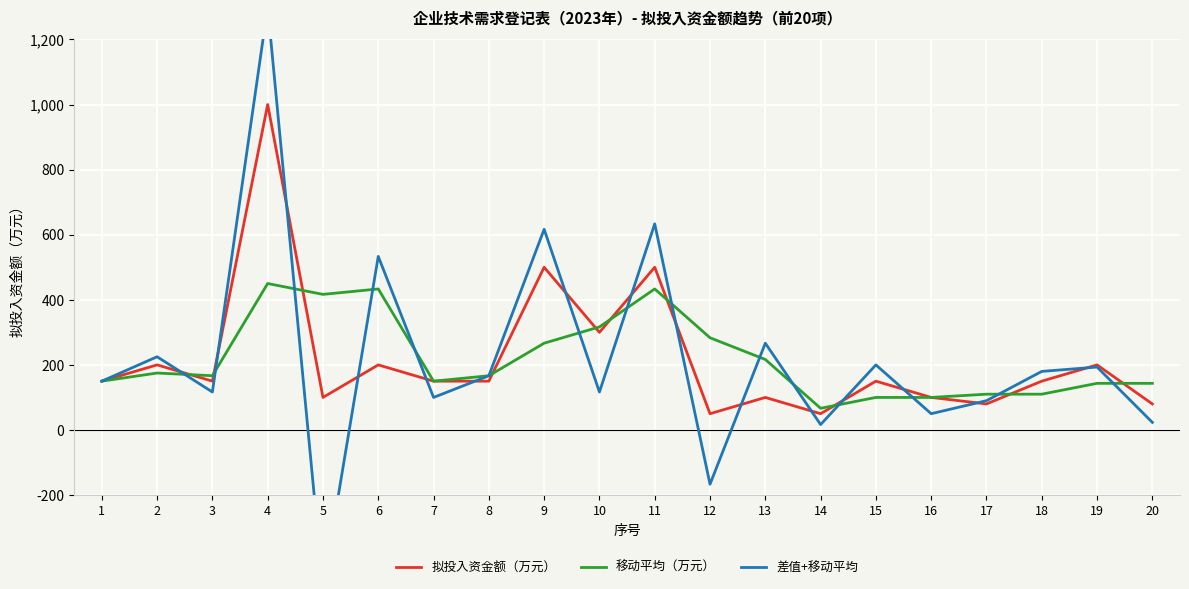

List the labels in order of 拟投入资金额（万元） value, smallest first.

12, 14, 17, 20, 5, 13, 16, 1, 3, 7, 8, 15, 18, 2, 6, 19, 10, 9, 11, 4